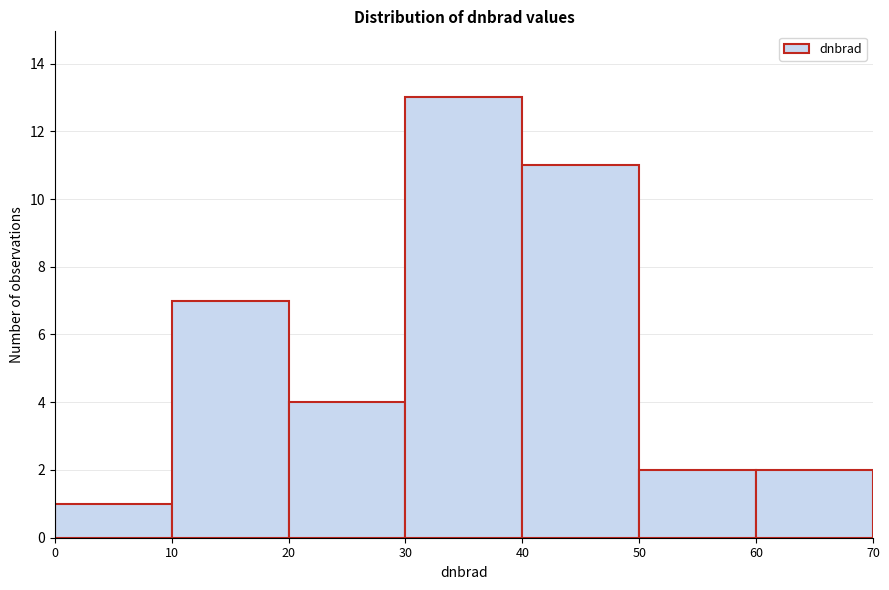

How tall is the bar that spans 50 to 60 on the x-axis? The values are not printed on the chart, so give them approximately, as read against the axis.

2